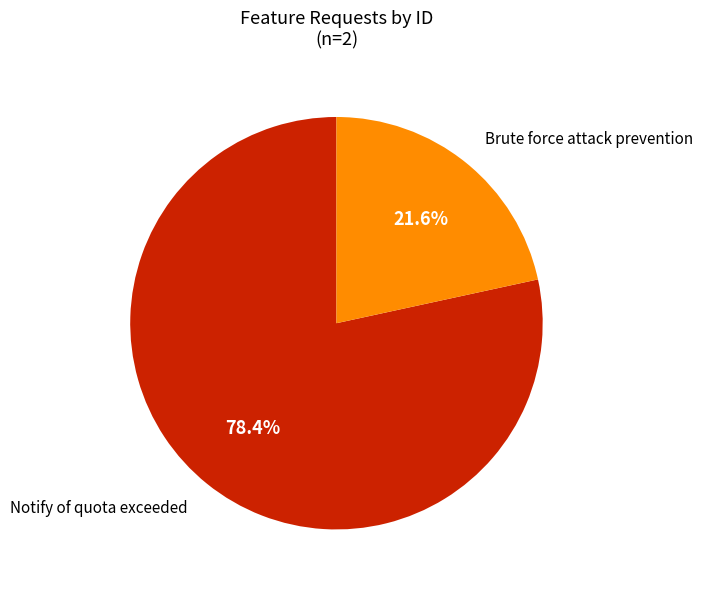

Does any single category account for the majority?

Yes